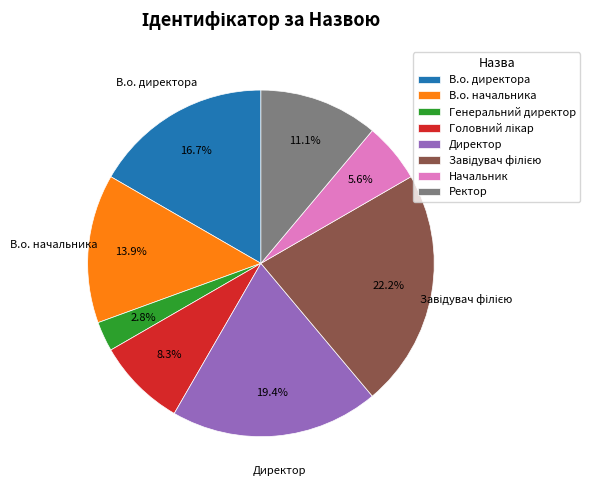

Is the sum of Директор and Ректор greater than half?

No